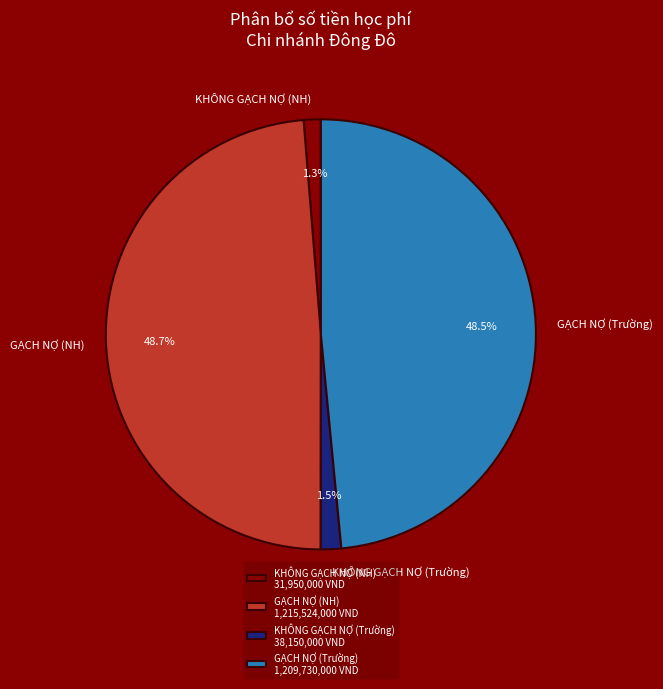

Which has a higher value, KHÔNG GẠCH NỢ (NH) or GẠCH NỢ (NH)?

GẠCH NỢ (NH)